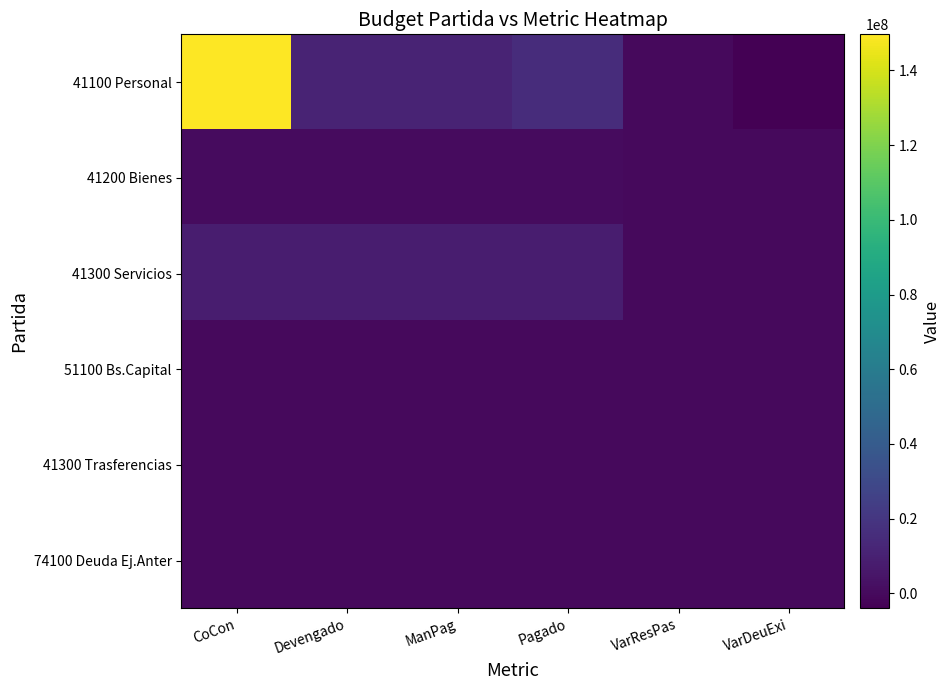

What is the sum of all 51100 Bs.Capital values?

81832.0